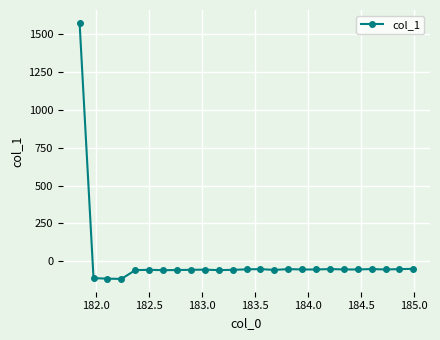

What is the smallest value displayed?

-115.1